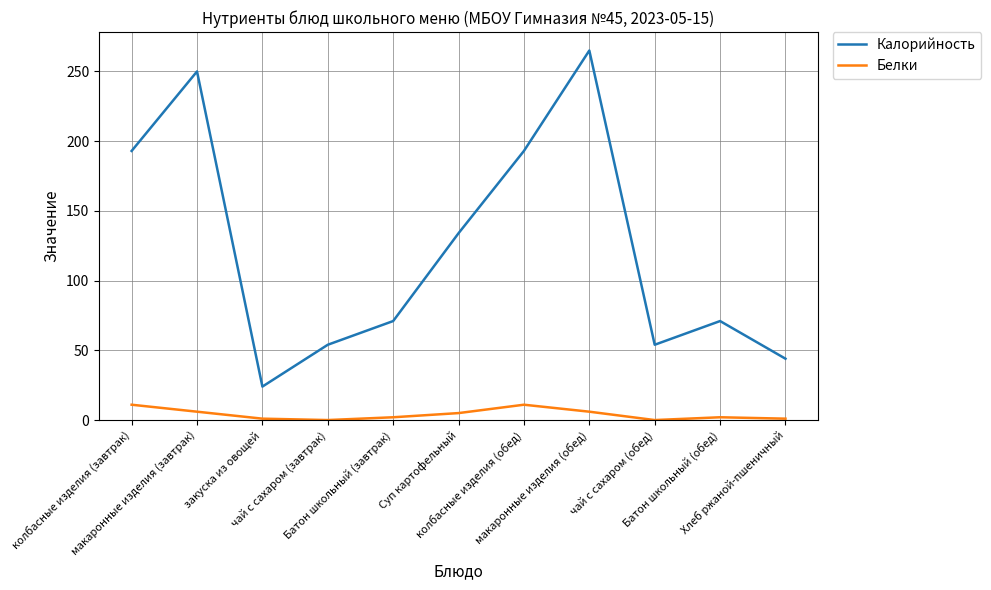

Which series has the widest spread of values?

Калорийность